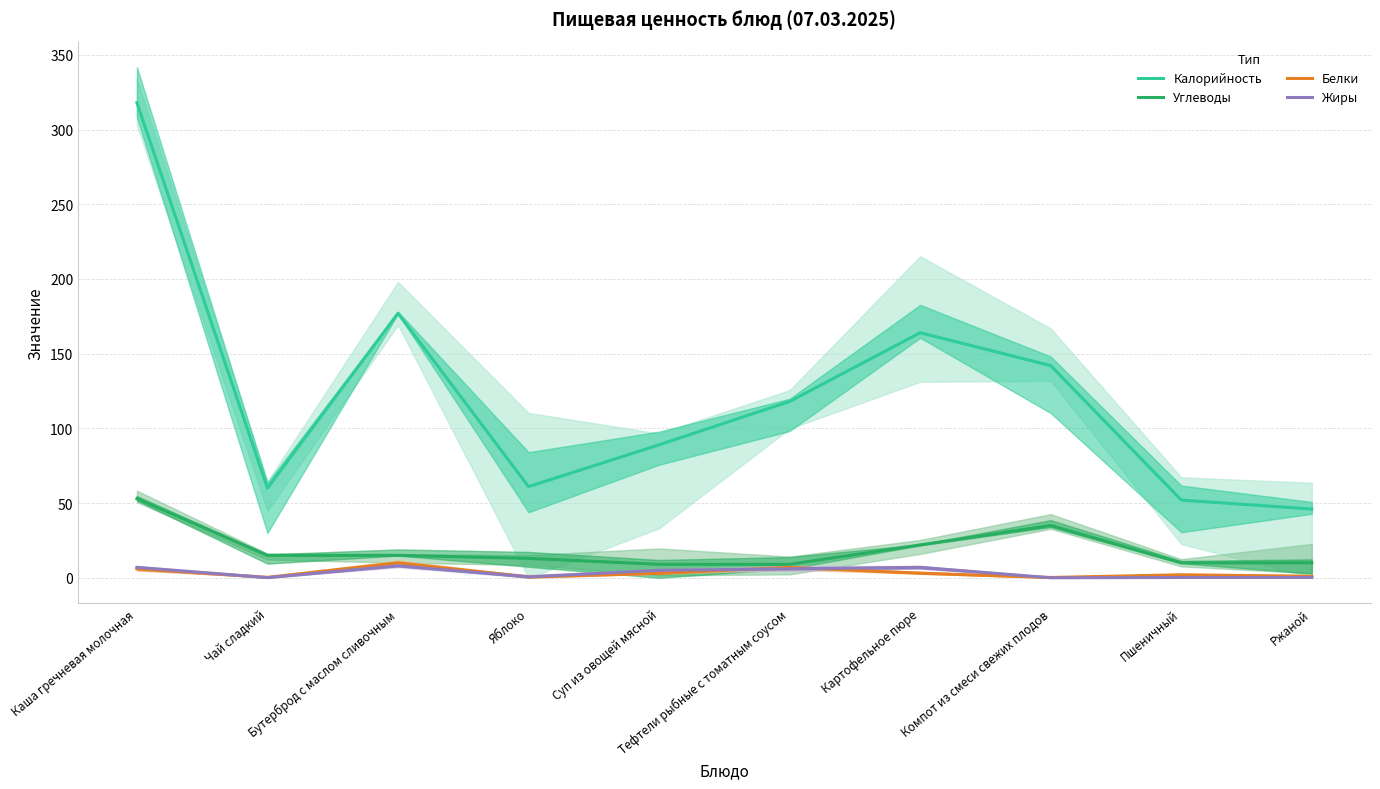

How many times do Белки and Жиры cross each other?

4